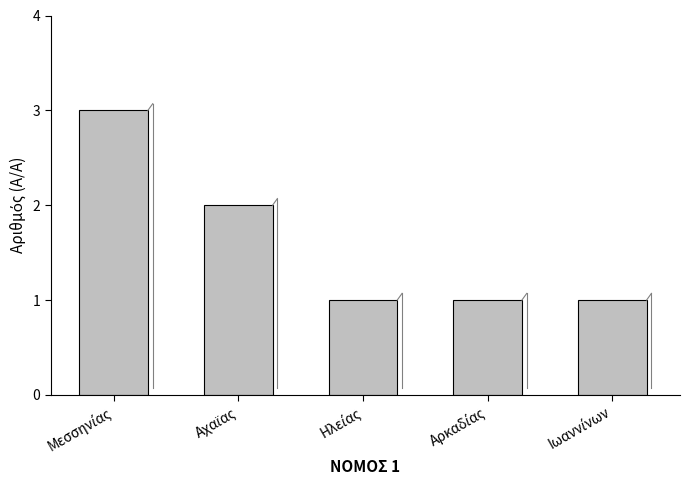

What is the maximum value shown in the chart?

3